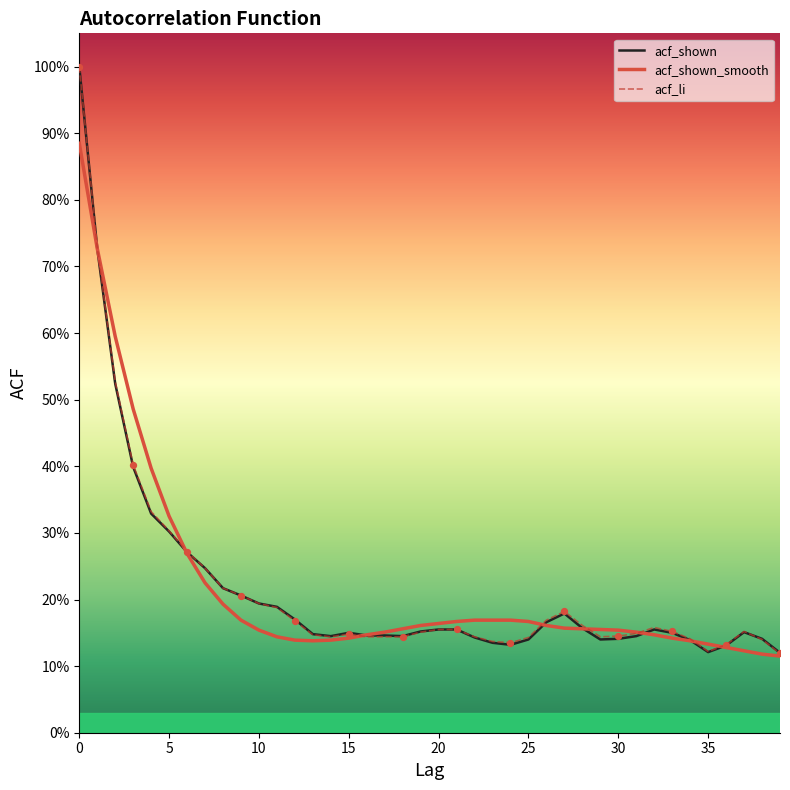

Which series has the largest total across all categories?

acf_li